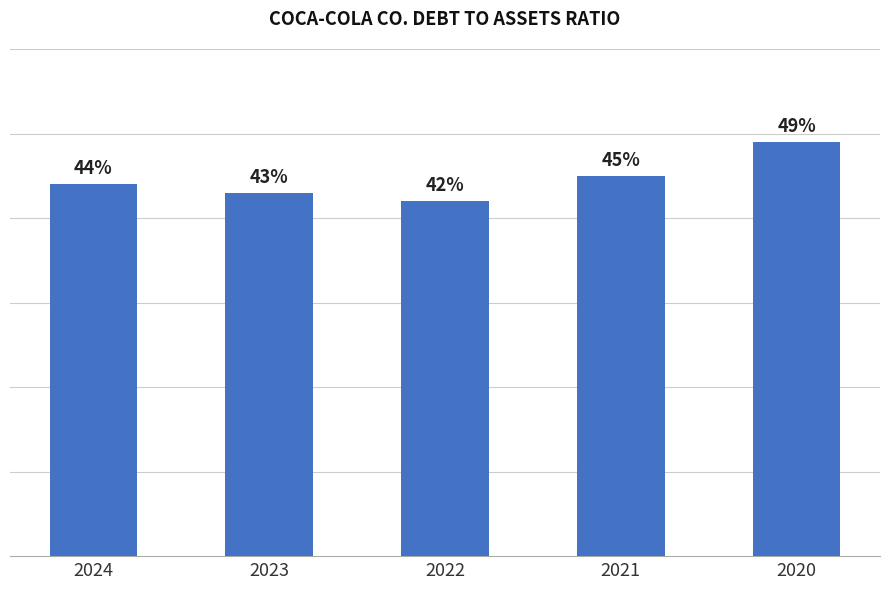

How many values are between 0 and 1?

5